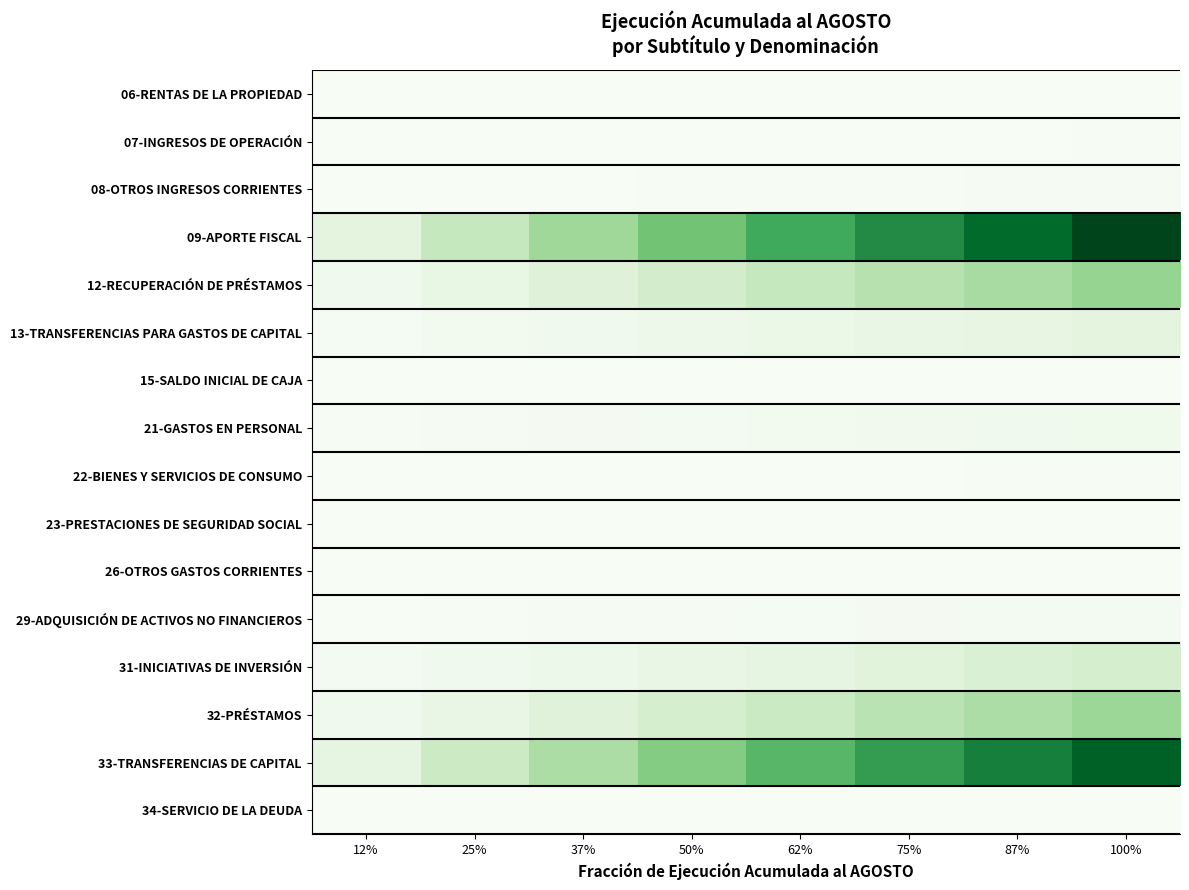

Reading left to right, extract all data points from this chart.

06-RENTAS DE LA PROPIEDAD: 12%=0.0	25%=0.0	37%=0.0	50%=0.0	62%=0.0	75%=0.0	87%=0.0	100%=0.0
07-INGRESOS DE OPERACIÓN: 12%=0.0	25%=0.0	37%=0.0	50%=0.0	62%=0.0	75%=0.0	87%=0.0	100%=0.0
08-OTROS INGRESOS CORRIENTES: 12%=0.0	25%=0.0	37%=0.0	50%=0.0	62%=0.0	75%=0.0	87%=0.0	100%=0.0
09-APORTE FISCAL: 12%=0.1	25%=0.2	37%=0.4	50%=0.5	62%=0.6	75%=0.8	87%=0.9	100%=1.0
12-RECUPERACIÓN DE PRÉSTAMOS: 12%=0.1	25%=0.1	37%=0.2	50%=0.2	62%=0.3	75%=0.3	87%=0.4	100%=0.4
13-TRANSFERENCIAS PARA GASTOS DE CAPITAL: 12%=0.0	25%=0.0	37%=0.0	50%=0.1	62%=0.1	75%=0.1	87%=0.1	100%=0.1
15-SALDO INICIAL DE CAJA: 12%=0.0	25%=0.0	37%=0.0	50%=0.0	62%=0.0	75%=0.0	87%=0.0	100%=0.0
21-GASTOS EN PERSONAL: 12%=0.0	25%=0.0	37%=0.0	50%=0.0	62%=0.0	75%=0.0	87%=0.0	100%=0.1
22-BIENES Y SERVICIOS DE CONSUMO: 12%=0.0	25%=0.0	37%=0.0	50%=0.0	62%=0.0	75%=0.0	87%=0.0	100%=0.0
23-PRESTACIONES DE SEGURIDAD SOCIAL: 12%=0.0	25%=0.0	37%=0.0	50%=0.0	62%=0.0	75%=0.0	87%=0.0	100%=0.0
26-OTROS GASTOS CORRIENTES: 12%=0.0	25%=0.0	37%=0.0	50%=0.0	62%=0.0	75%=0.0	87%=0.0	100%=0.0
29-ADQUISICIÓN DE ACTIVOS NO FINANCIEROS: 12%=0.0	25%=0.0	37%=0.0	50%=0.0	62%=0.0	75%=0.0	87%=0.0	100%=0.0
31-INICIATIVAS DE INVERSIÓN: 12%=0.0	25%=0.0	37%=0.1	50%=0.1	62%=0.1	75%=0.1	87%=0.2	100%=0.2
32-PRÉSTAMOS: 12%=0.0	25%=0.1	37%=0.1	50%=0.2	62%=0.2	75%=0.3	87%=0.3	100%=0.4
33-TRANSFERENCIAS DE CAPITAL: 12%=0.1	25%=0.2	37%=0.3	50%=0.5	62%=0.6	75%=0.7	87%=0.8	100%=0.9
34-SERVICIO DE LA DEUDA: 12%=0.0	25%=0.0	37%=0.0	50%=0.0	62%=0.0	75%=0.0	87%=0.0	100%=0.0